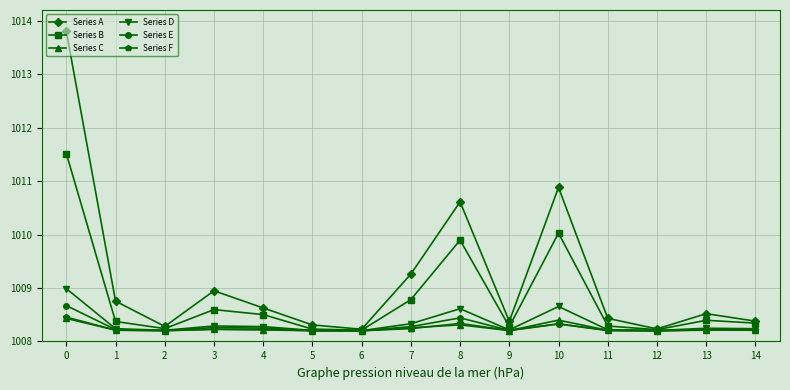

What is the spread (max minus min) of values at 10?

2.6